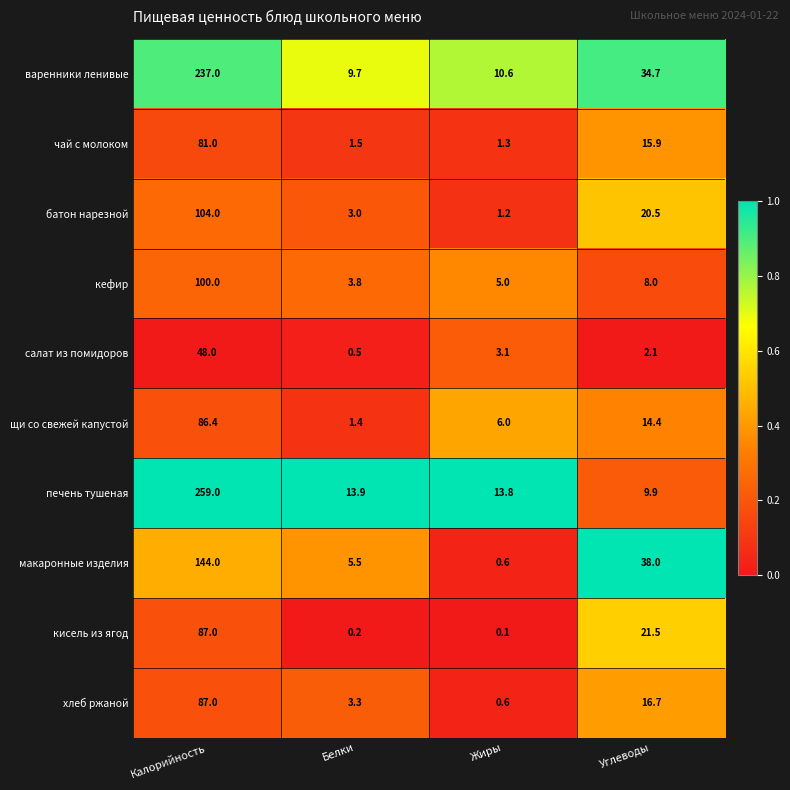

Between Жиры and Углеводы, which series saw the biggest shift?

макаронные изделия